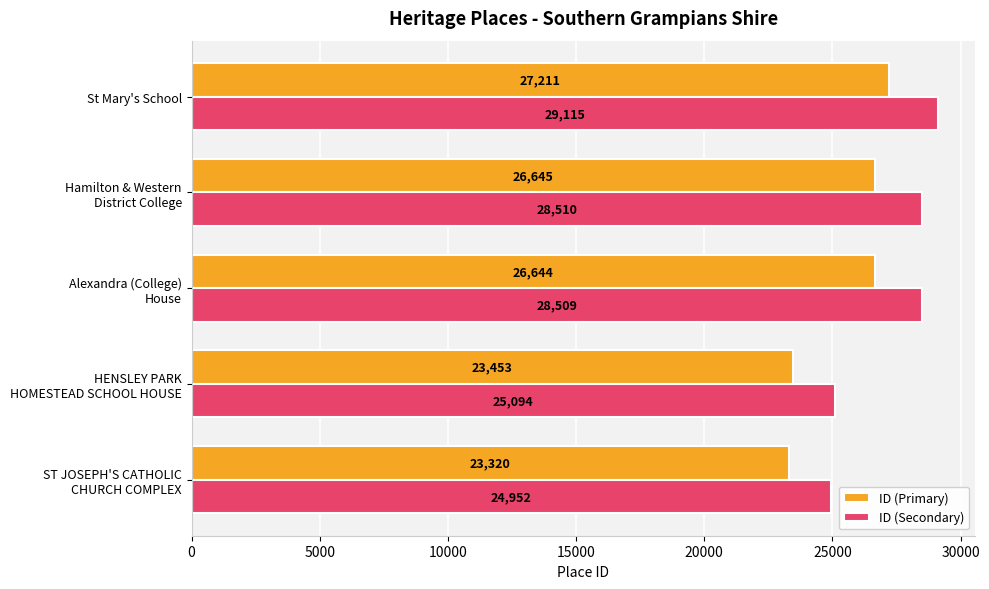

Rank the series by their maximum value, from highest to lowest.

ID (Secondary), ID (Primary)